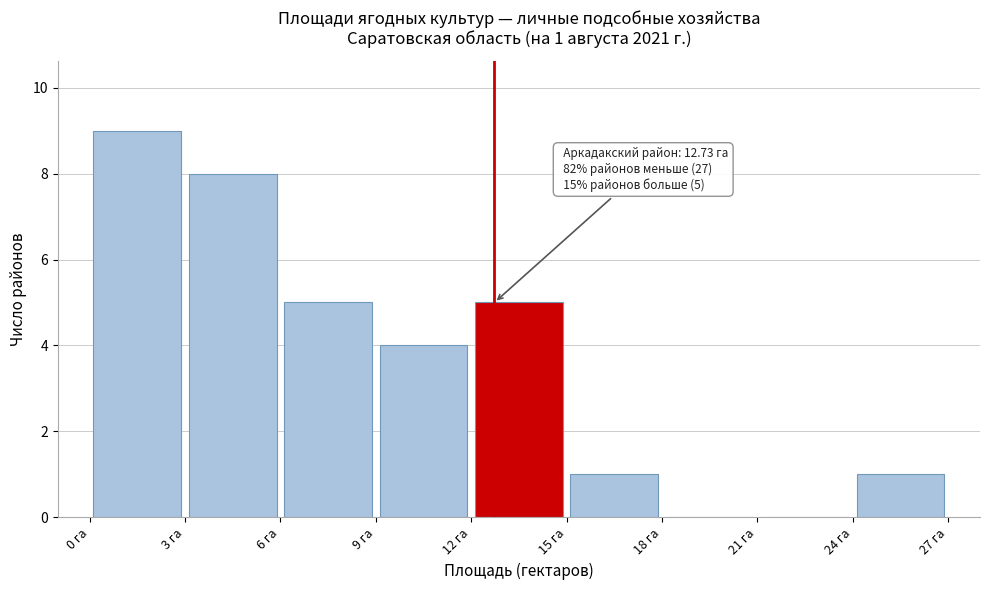

Over which range of the x-axis is the bar tallest?

0 to 3